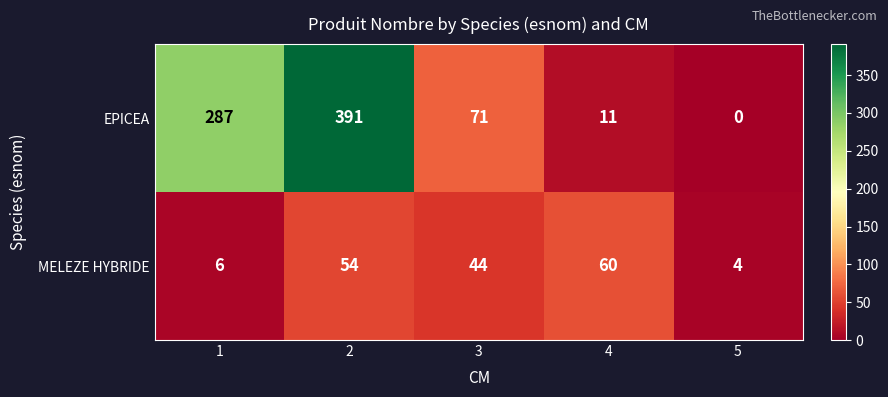

Reading right to left, transcribe all the data shown in this chart.

EPICEA: 5=0	4=11	3=71	2=391	1=287
MELEZE HYBRIDE: 5=4	4=60	3=44	2=54	1=6